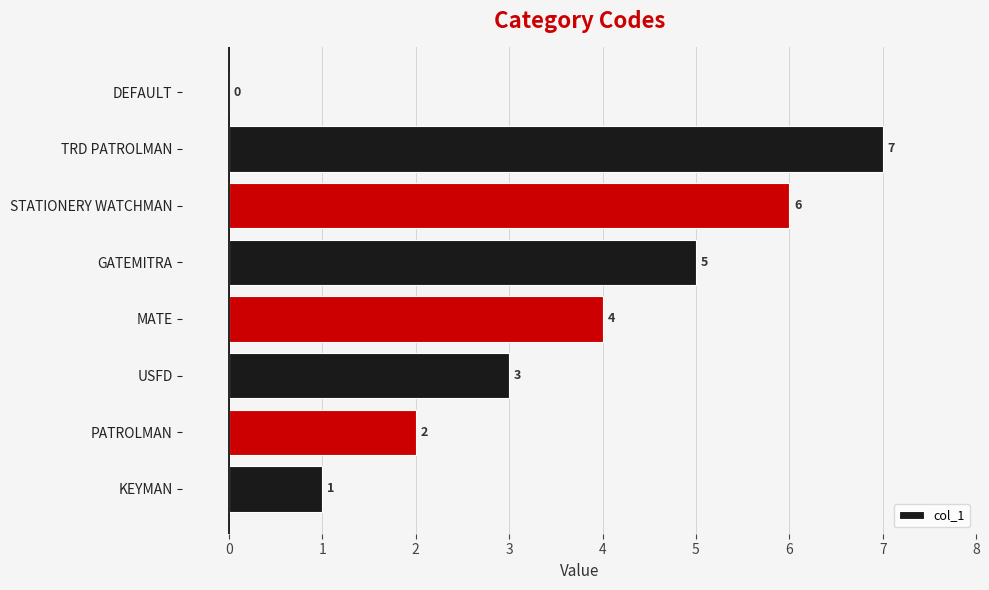

The value at KEYMAN is 1. True or false?

True